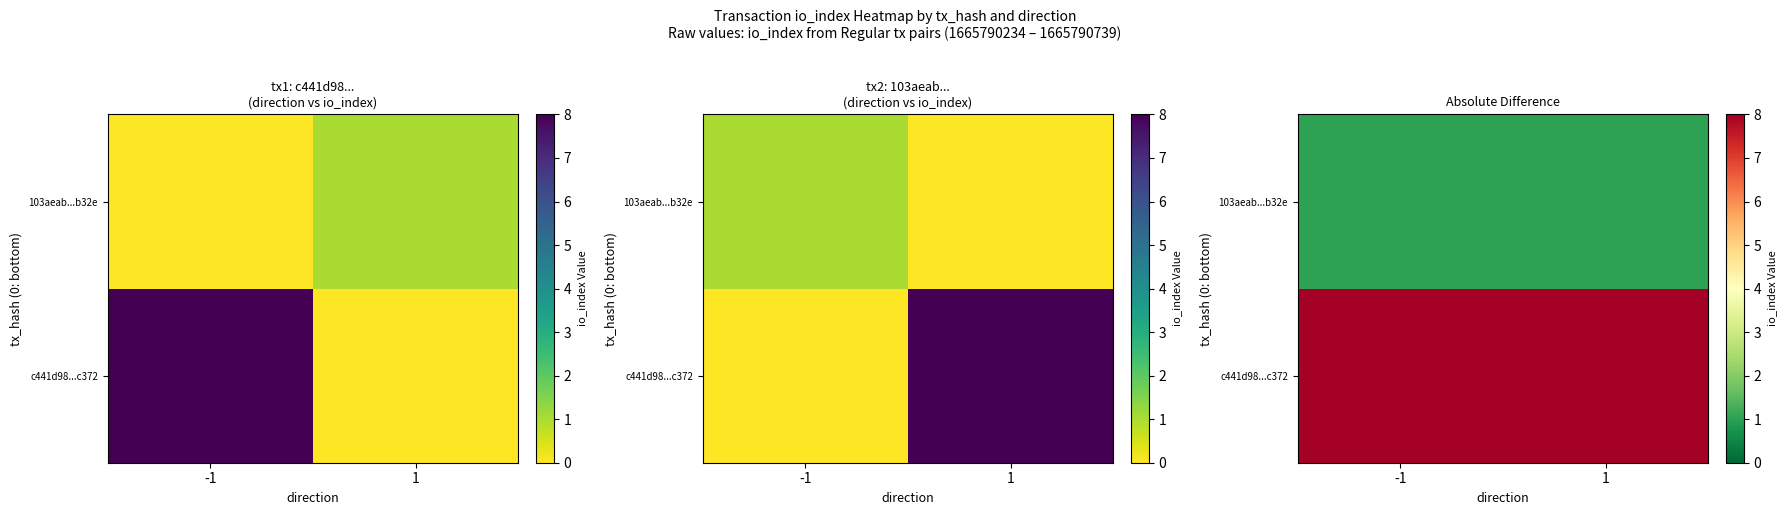

What is the difference between the highest and lowest values at -1?

7